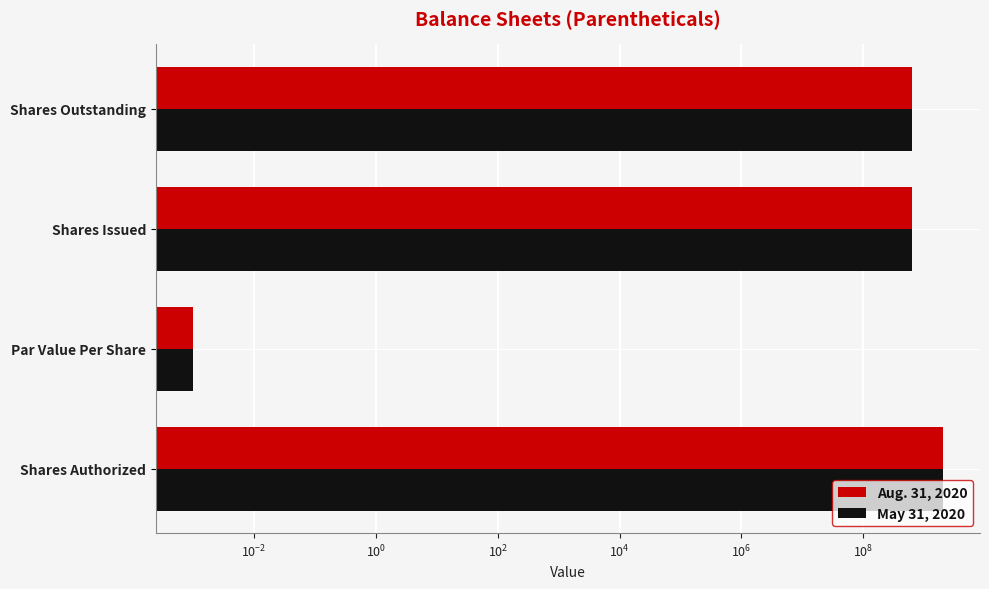

How many values in the May 31, 2020 series are below 630626548?

1